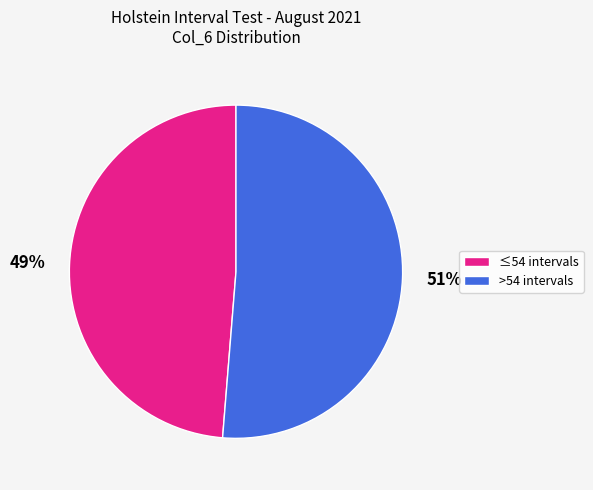

Is there a majority slice in this chart?

Yes